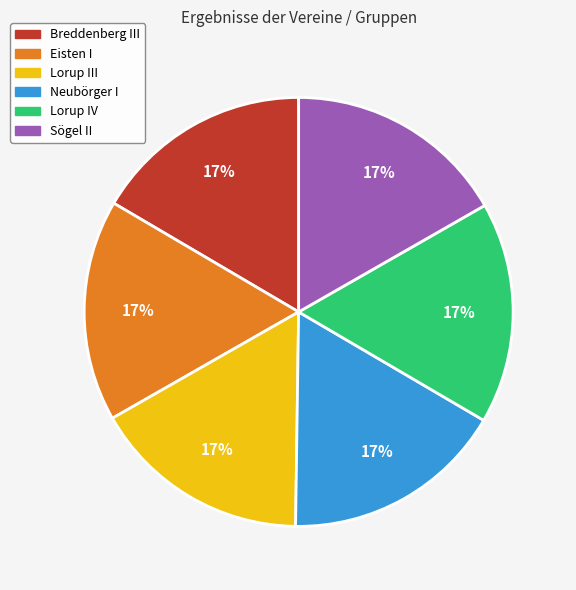

What is the ratio of the value at Sögel II to the value at Eisten I?

1.0